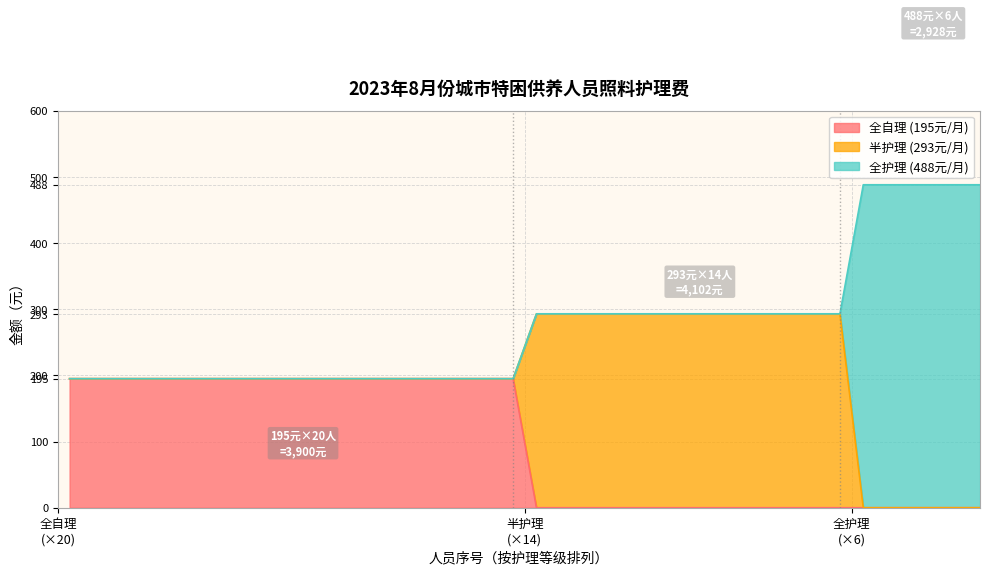

How many distinct data groups are displayed?

3